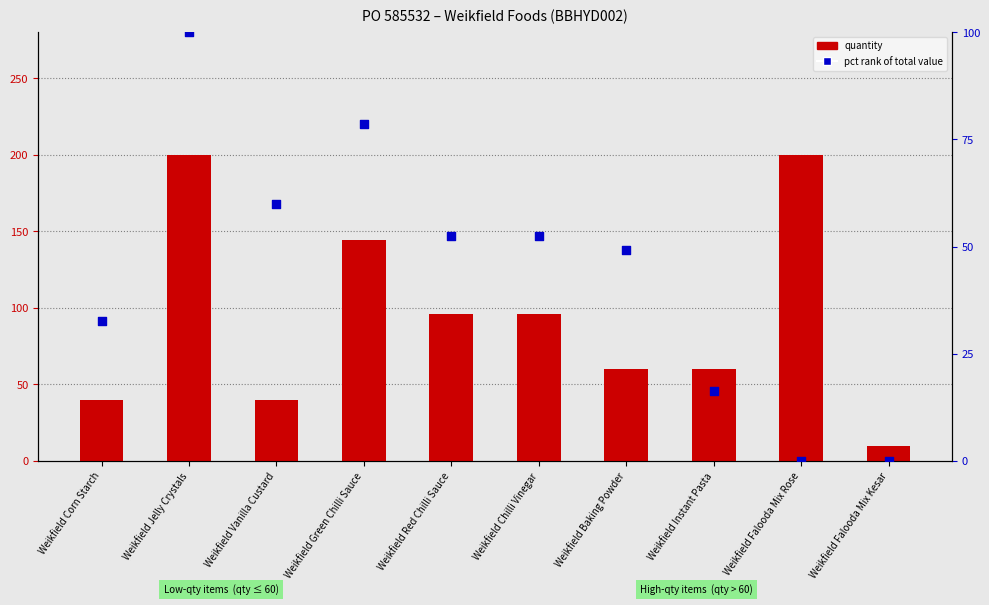

Which series contains the highest Y value?

quantity